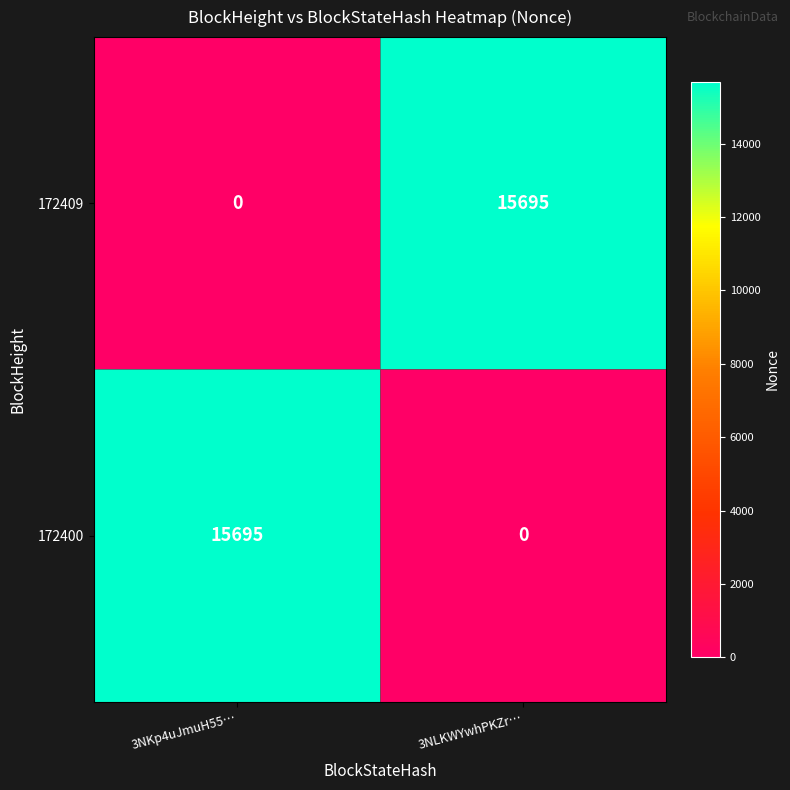

Is the value of 172409 at 3NLKWYwhPKZr… greater than the value of 172400 at 3NLKWYwhPKZr…?

Yes